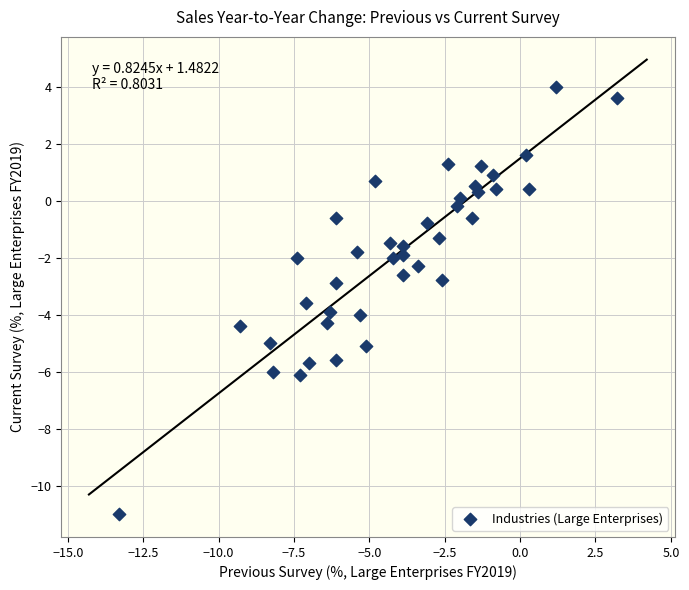

What is the range of X values (max minus min)?

16.5